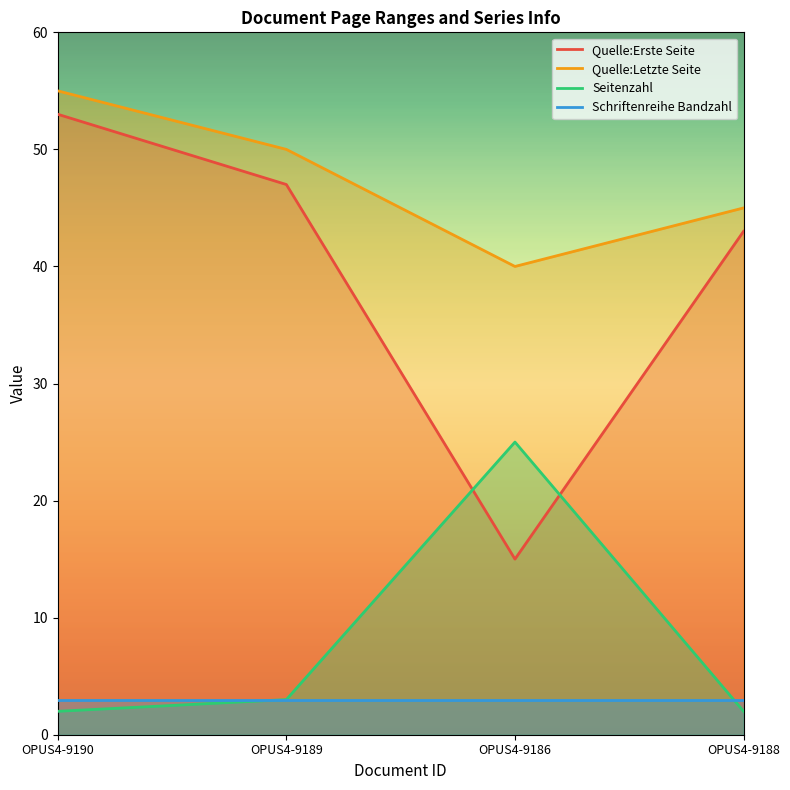

What is the total value across all series at OPUS4-9186?

83